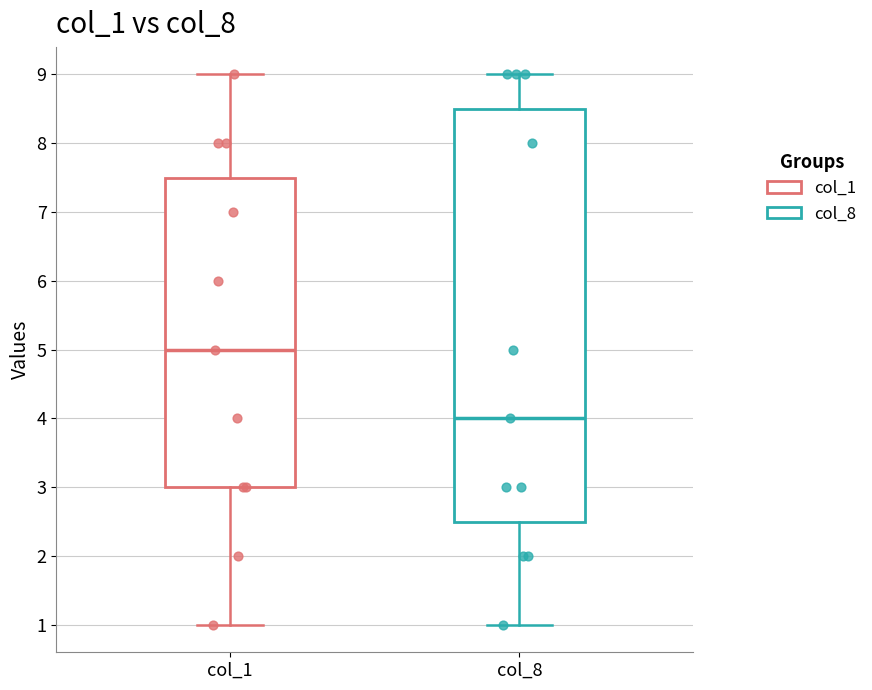

Which box is the tallest, from its lower edge to its upper edge?

col_8